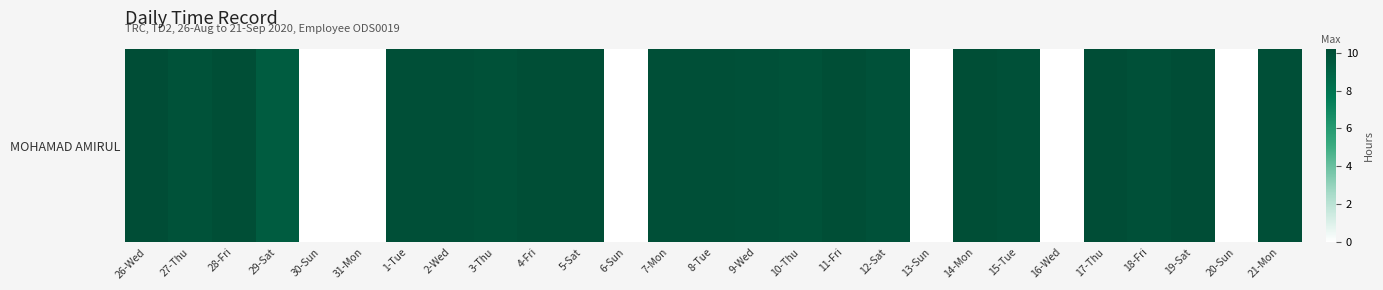

Reading left to right, extract all data points from this chart.

26-Wed=10.1	27-Thu=9.9	28-Fri=10.1	29-Sat=9.3	30-Sun=0.0	31-Mon=0.0	1-Tue=10.0	2-Wed=10.0	3-Thu=9.9	4-Fri=10.1	5-Sat=10.1	6-Sun=0.0	7-Mon=10.0	8-Tue=10.1	9-Wed=10.0	10-Thu=9.9	11-Fri=10.1	12-Sat=9.9	13-Sun=0.0	14-Mon=10.1	15-Tue=10.0	16-Wed=0.0	17-Thu=10.2	18-Fri=10.0	19-Sat=10.2	20-Sun=0.0	21-Mon=10.1